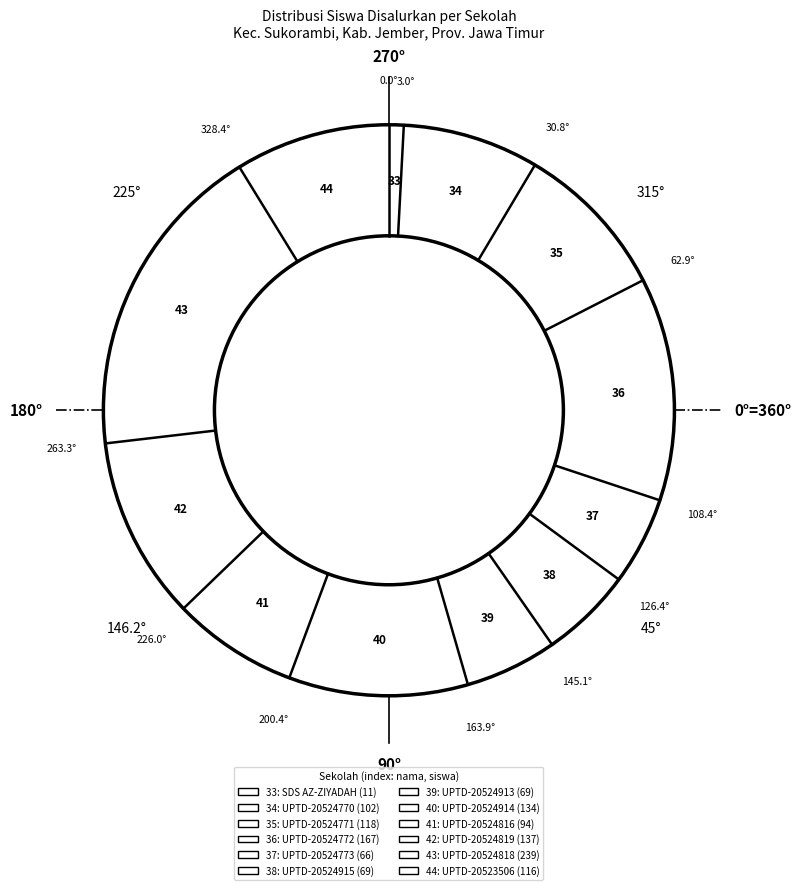

Is UPTD-20524915 the majority of the pie?

No